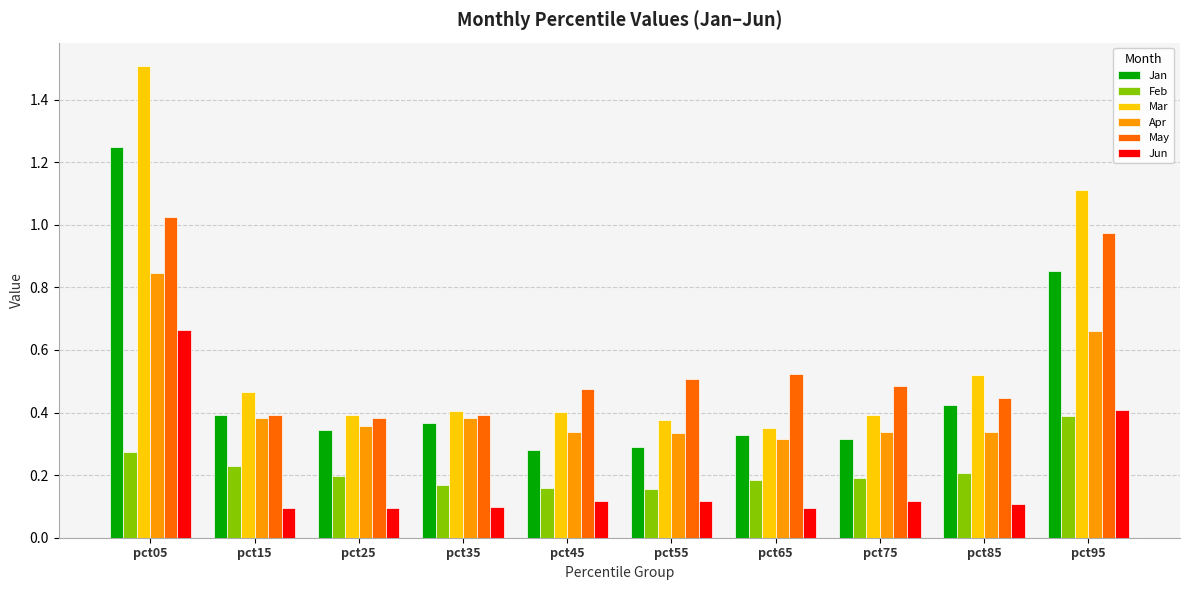

How many categories are shown in the chart?

10